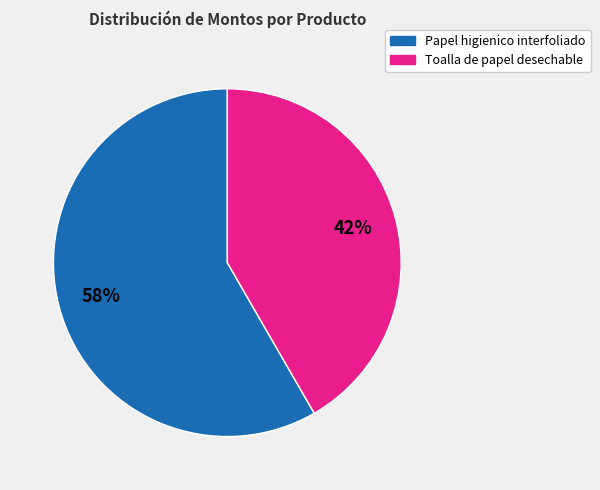

Is Papel higienico interfoliado the majority of the pie?

Yes